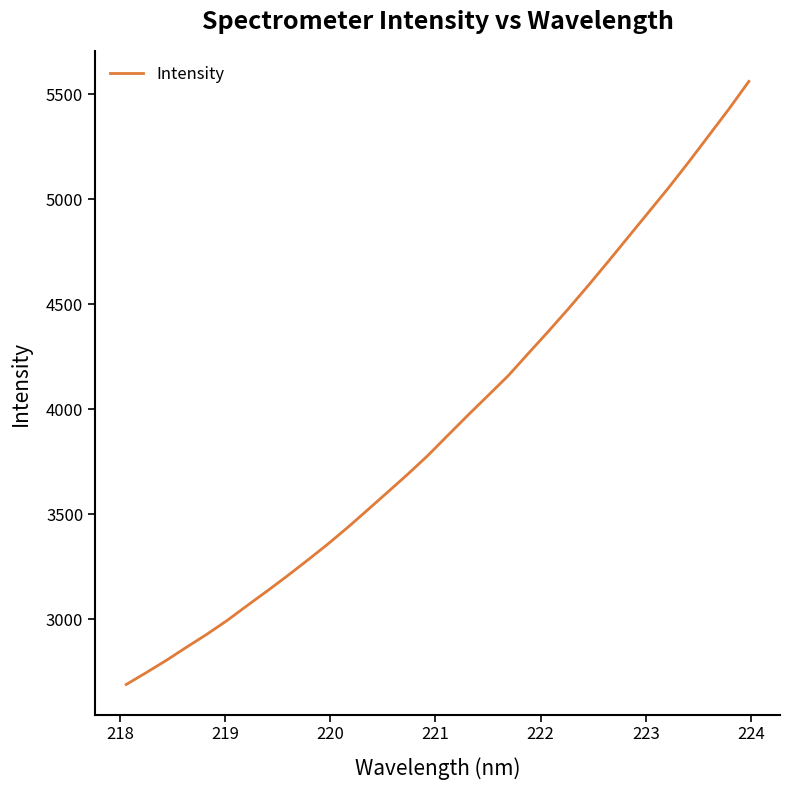

What is the smallest value displayed?

2690.6